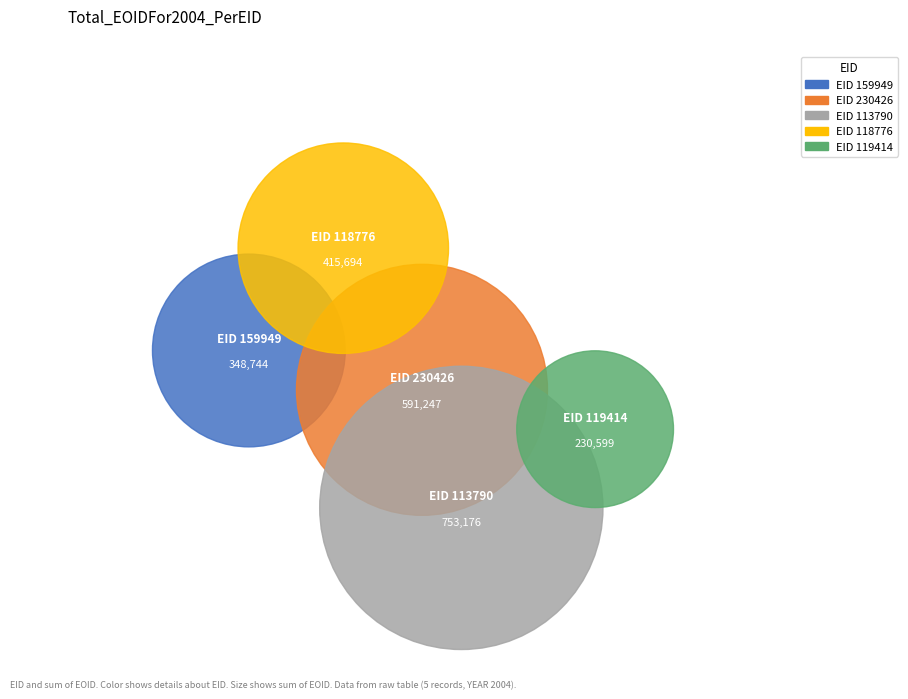

Is 119414 the majority of the pie?

No